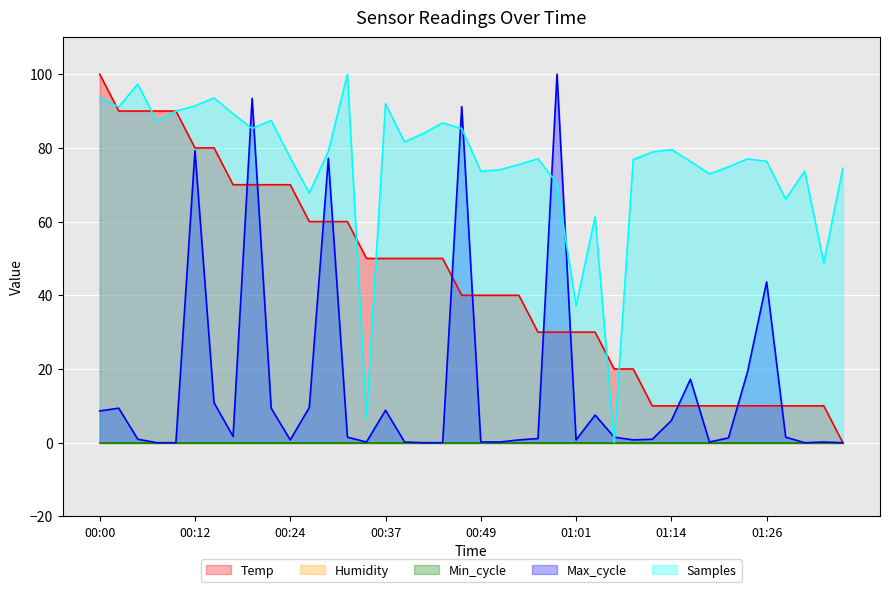

Which series has the largest total across all categories?

Samples